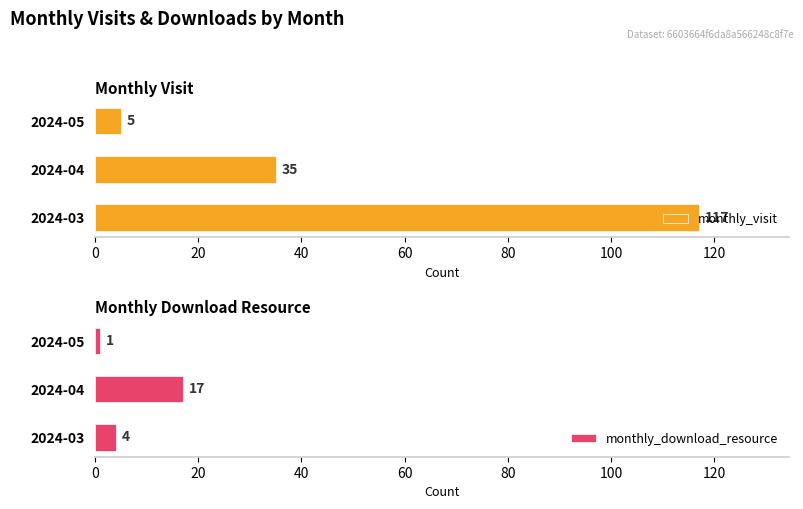

What is the difference between the monthly_download_resource values at 2024-03 and 2024-05?

3